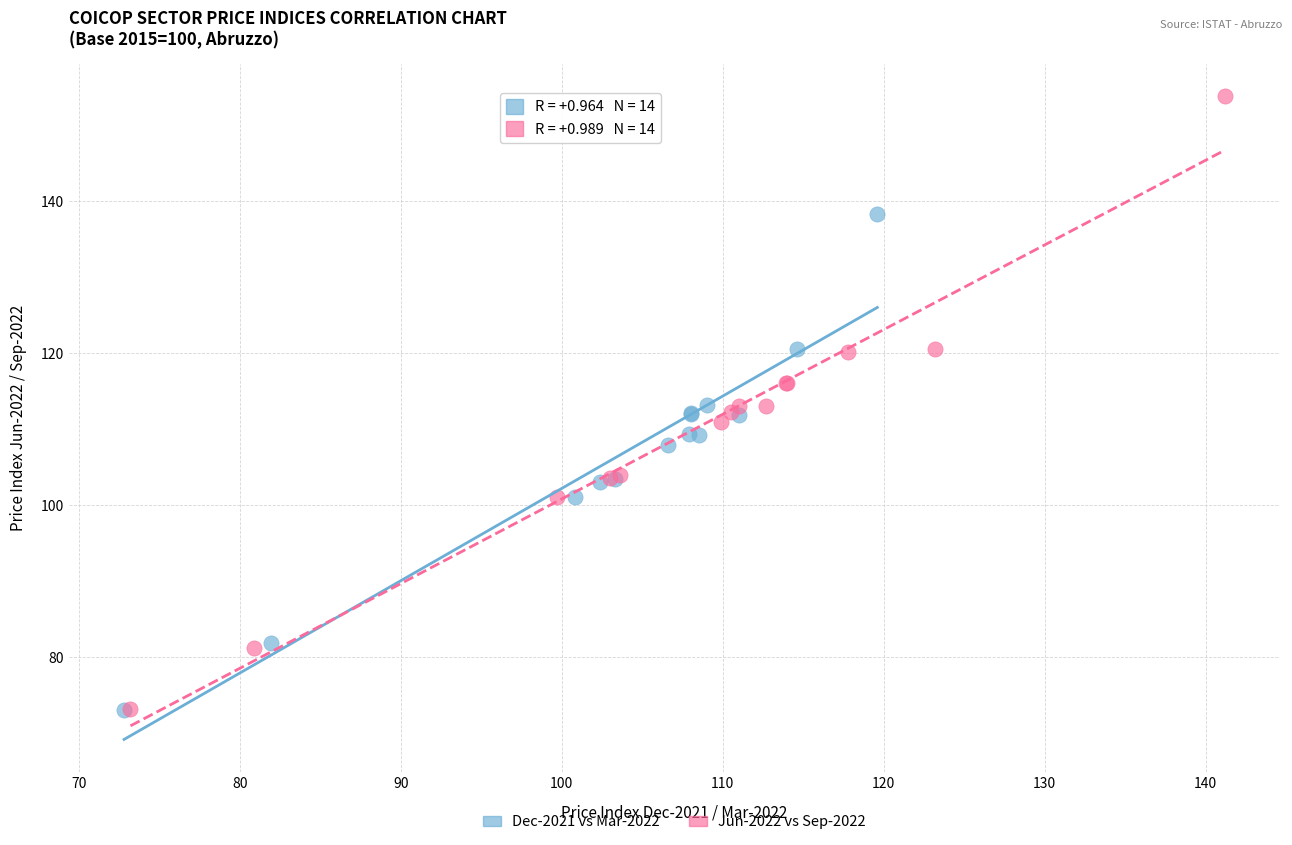

What are all the series names shown in the legend?

Dec-2021 vs Mar-2022, Jun-2022 vs Sep-2022